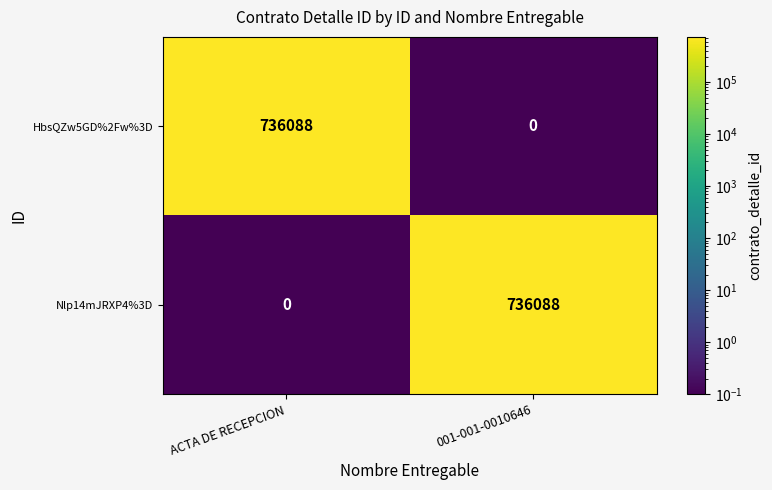

Count the number of categories in the chart.

2